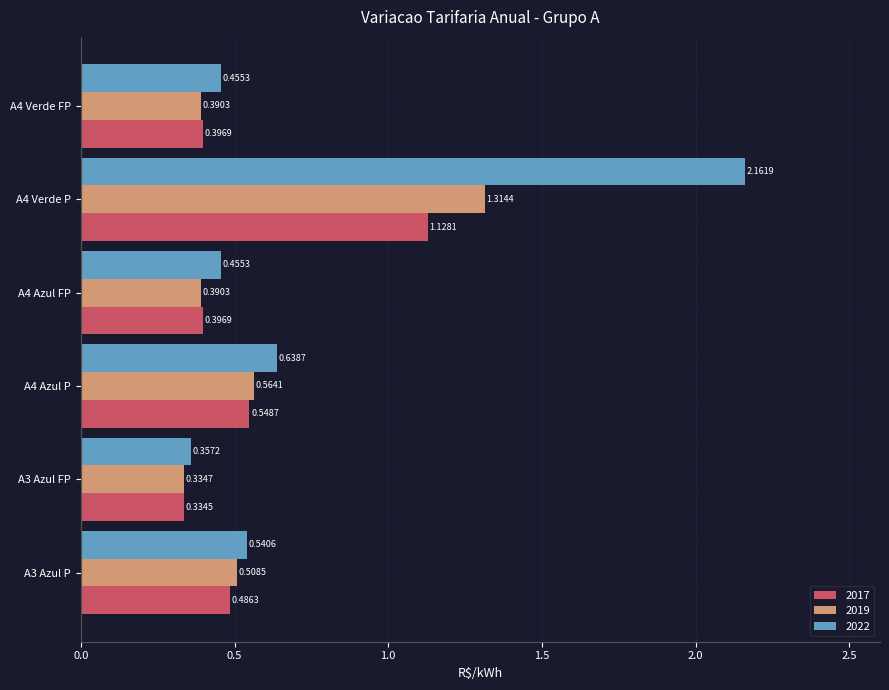

At A4 Verde P, list the series in order from largest to smallest.

2022, 2019, 2017